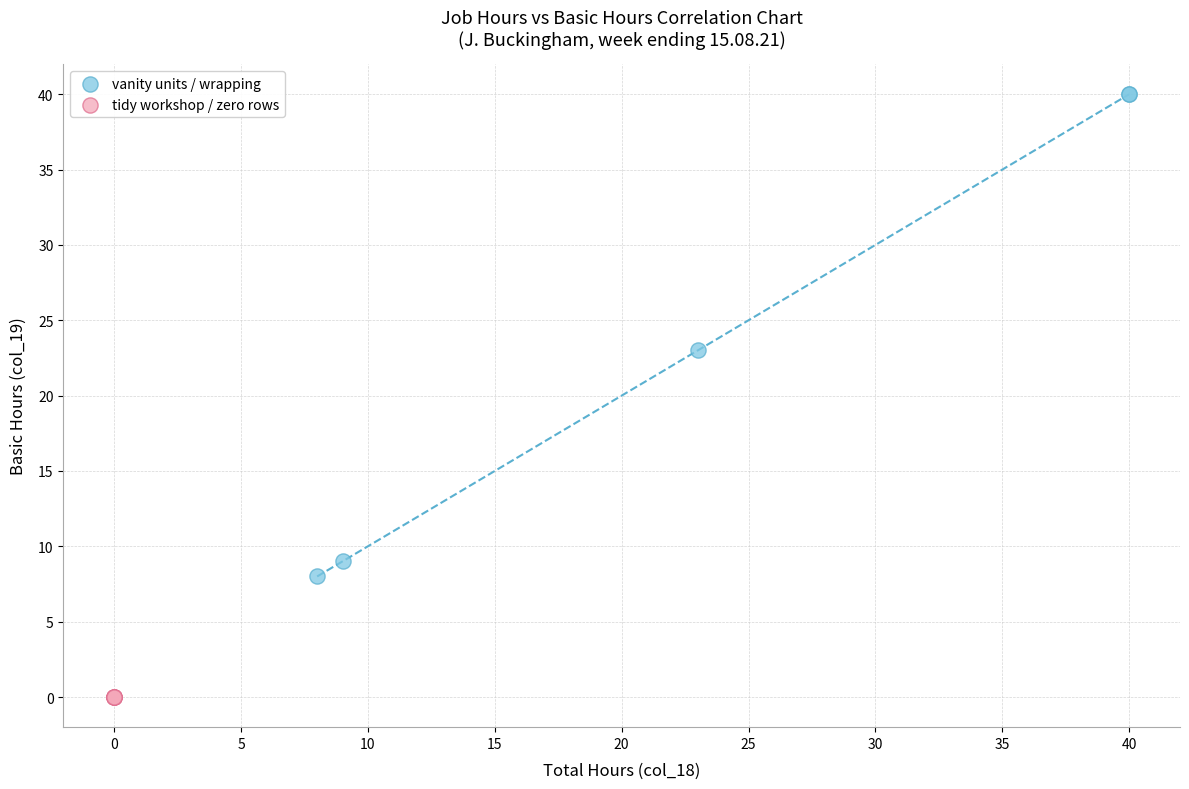

Which series contains the lowest Y value?

tidy workshop / zero rows